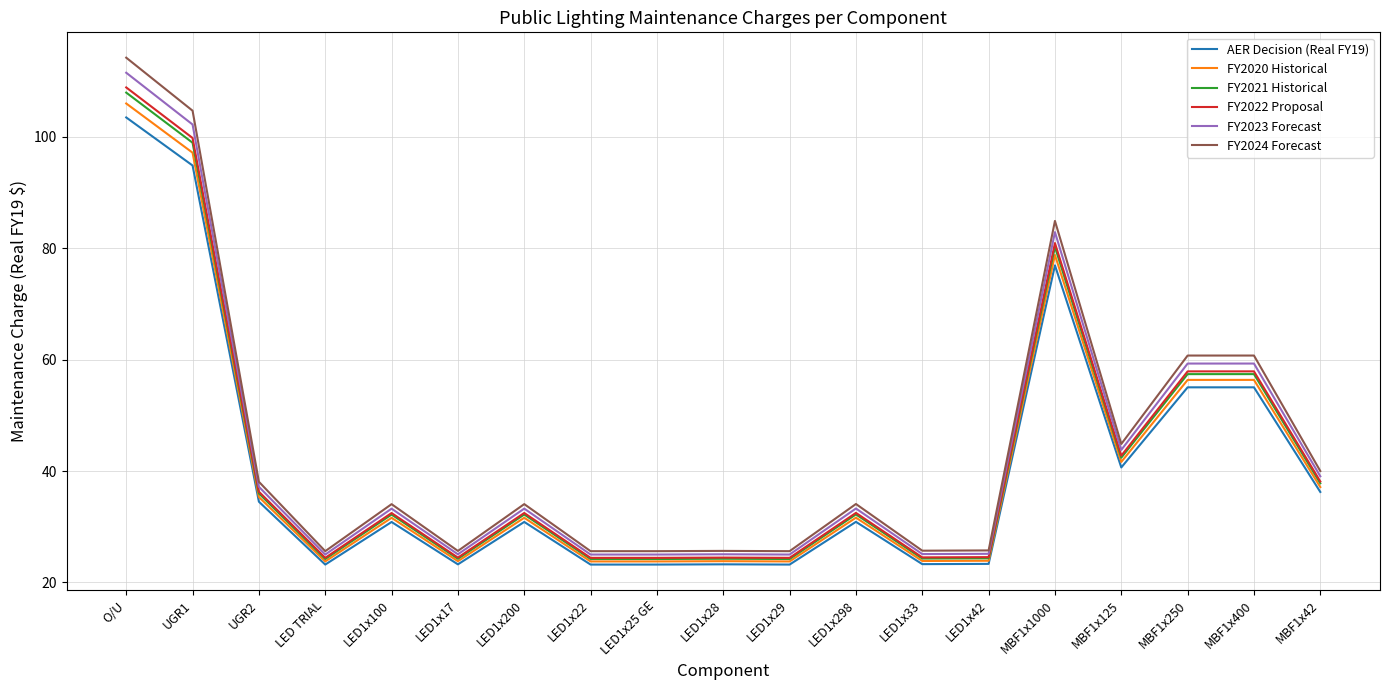

Which series has the largest range (max minus min)?

FY2024 Forecast